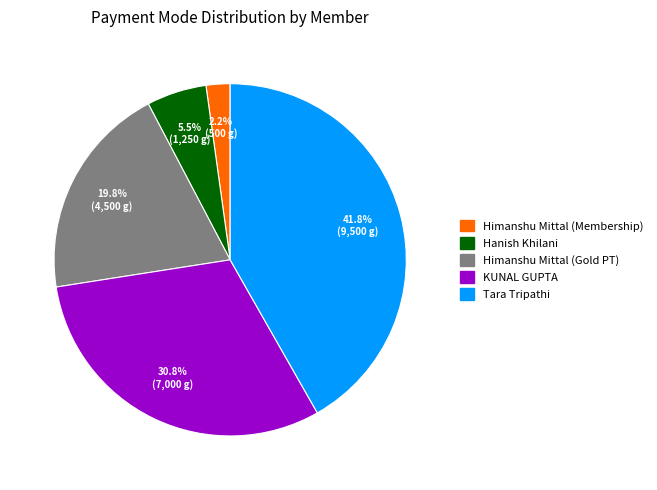

Which slice is the largest?

Tara Tripathi